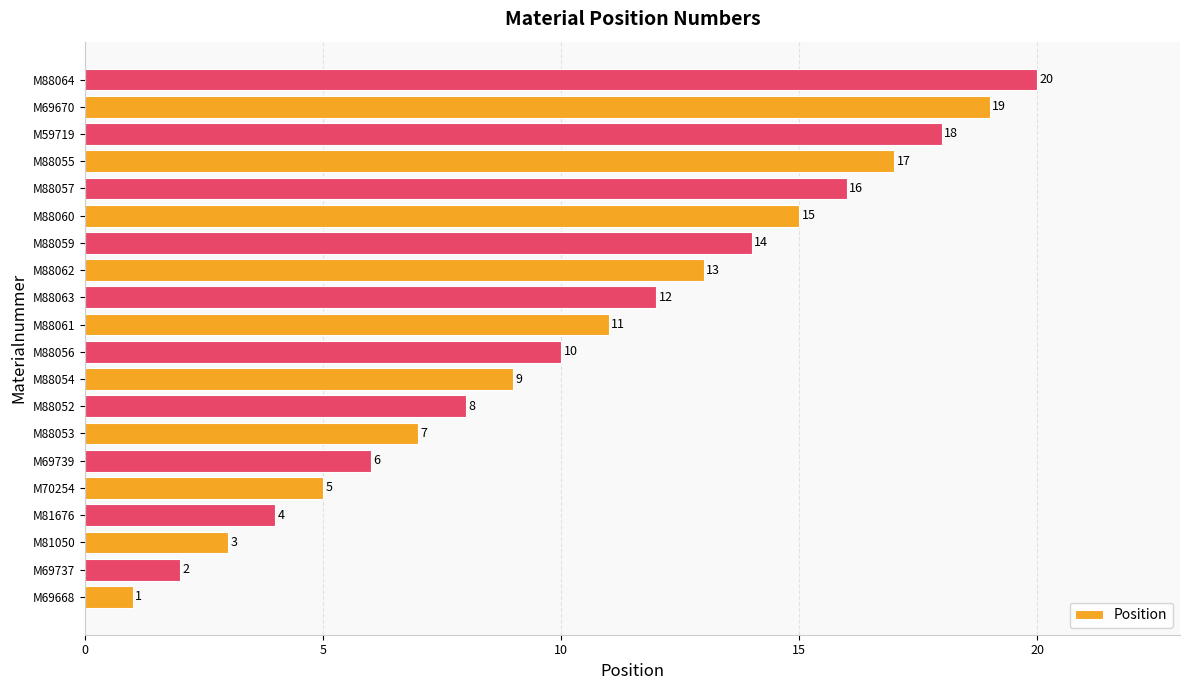

True or false: the data shows 4 at M88060.

False